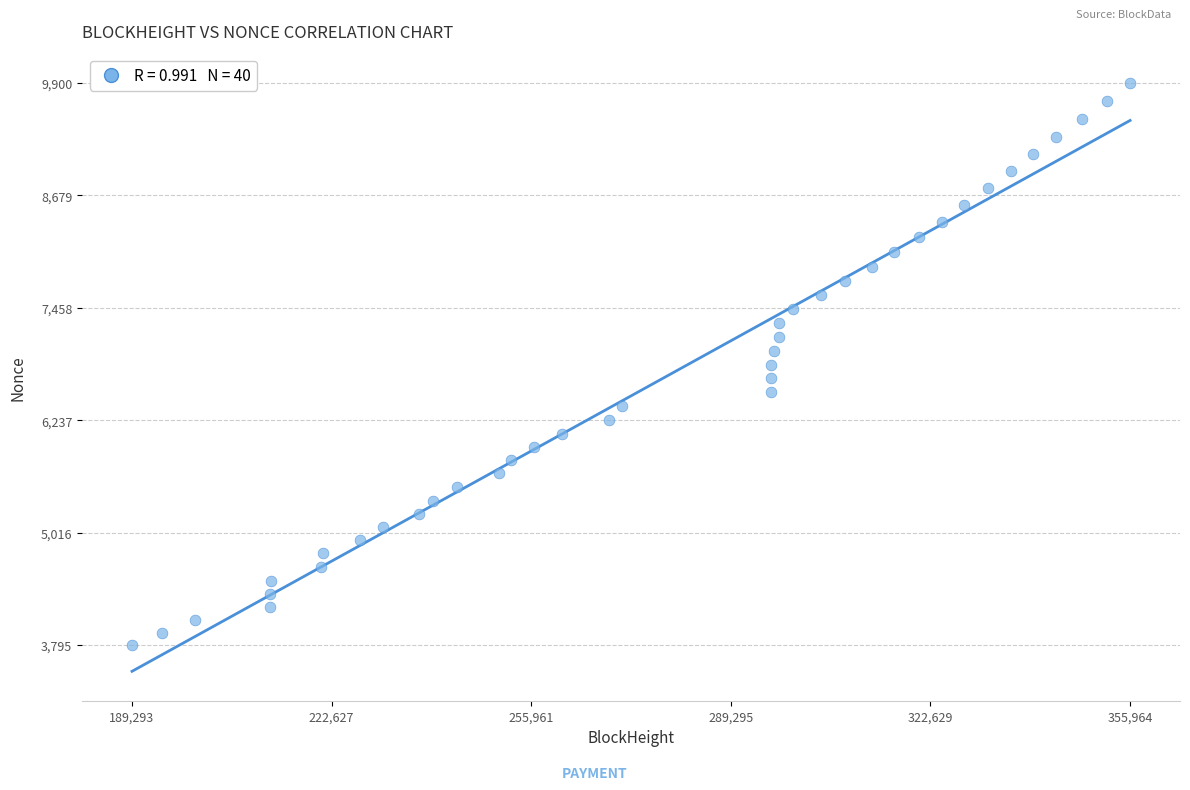

What is the range of X values (max minus min)?

166671